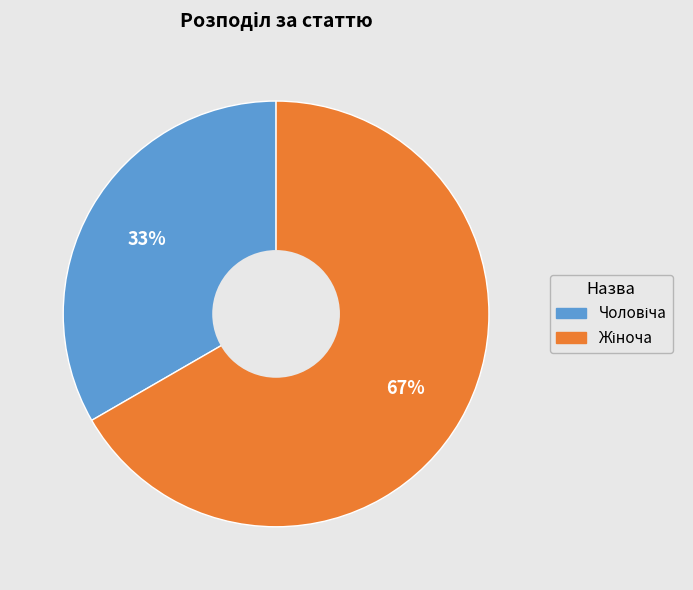

To the nearest percent, what is the average slice percentage?

50%